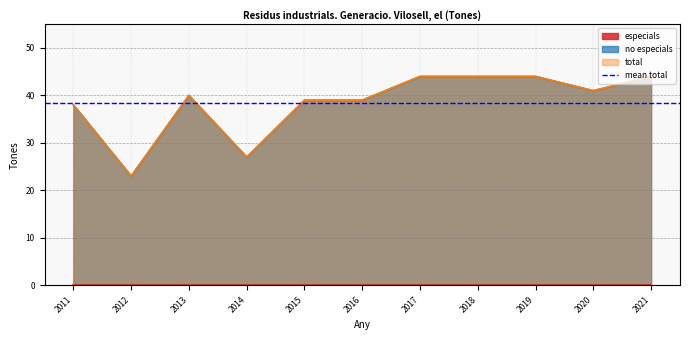

Between 2011 and 2021, which series saw the biggest shift?

no especials